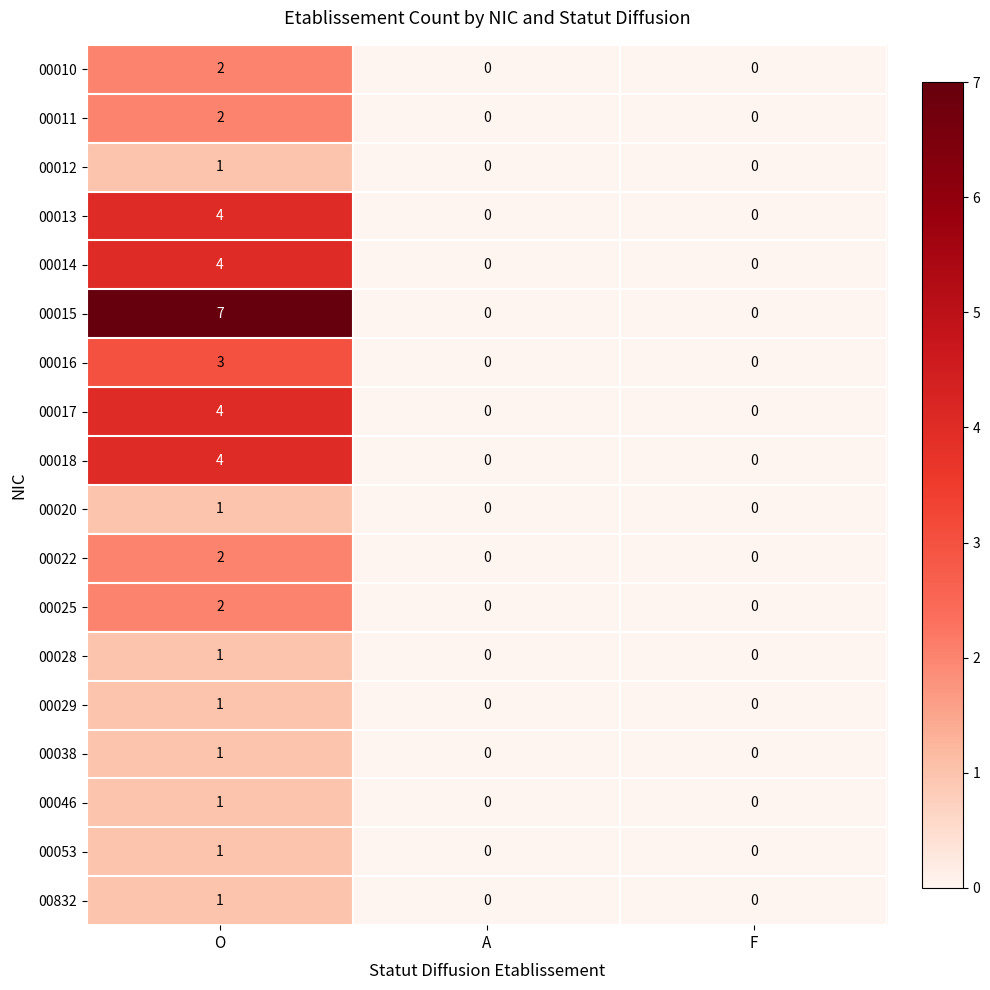

Is it true that 00016 equals 1 at O?

False